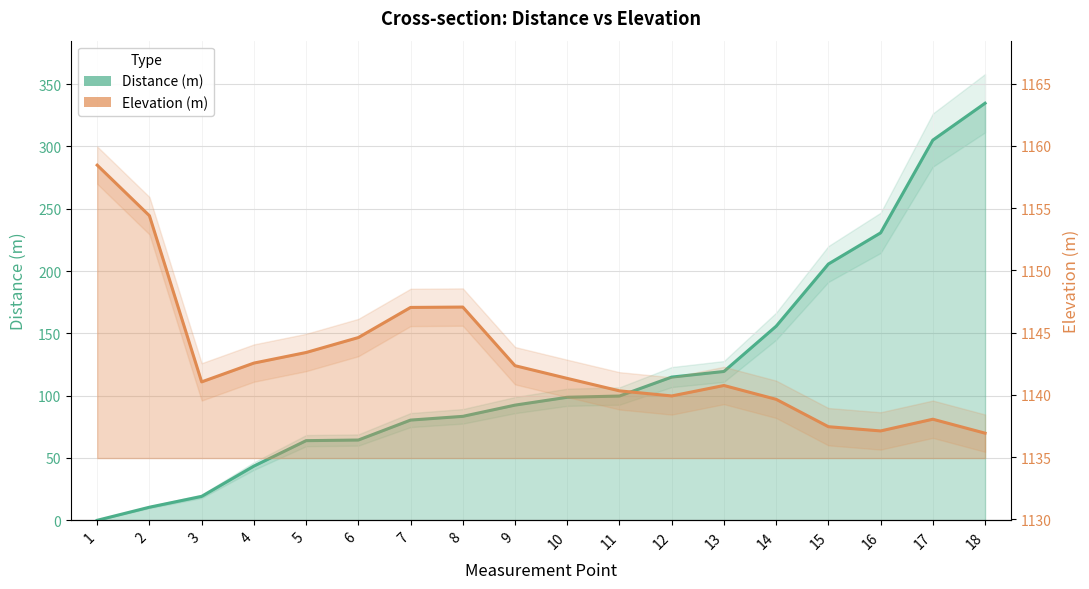

At which label does Distance (m) first exceed 98?

10